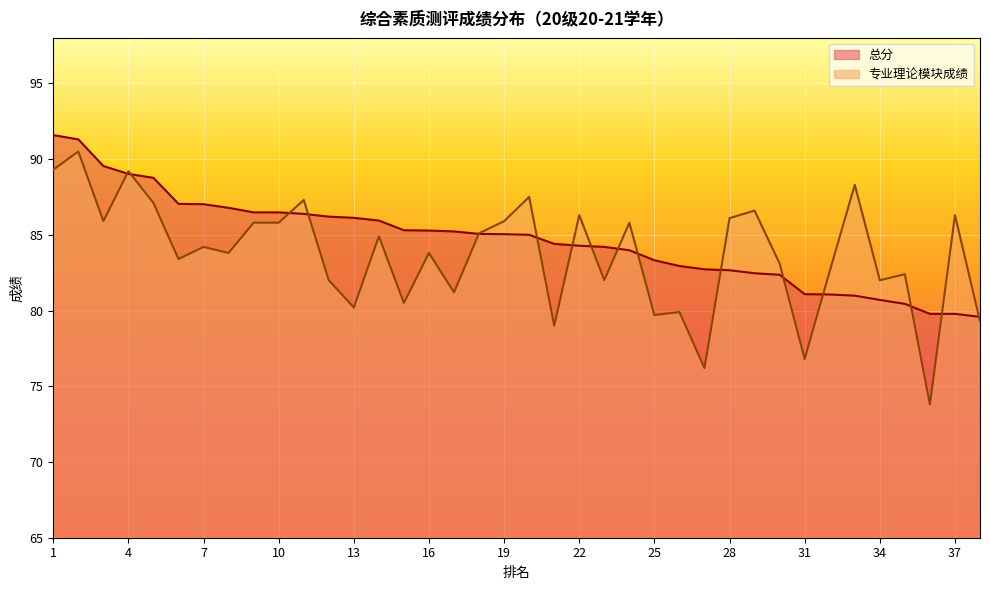

Which series has the widest spread of values?

专业理论模块成绩